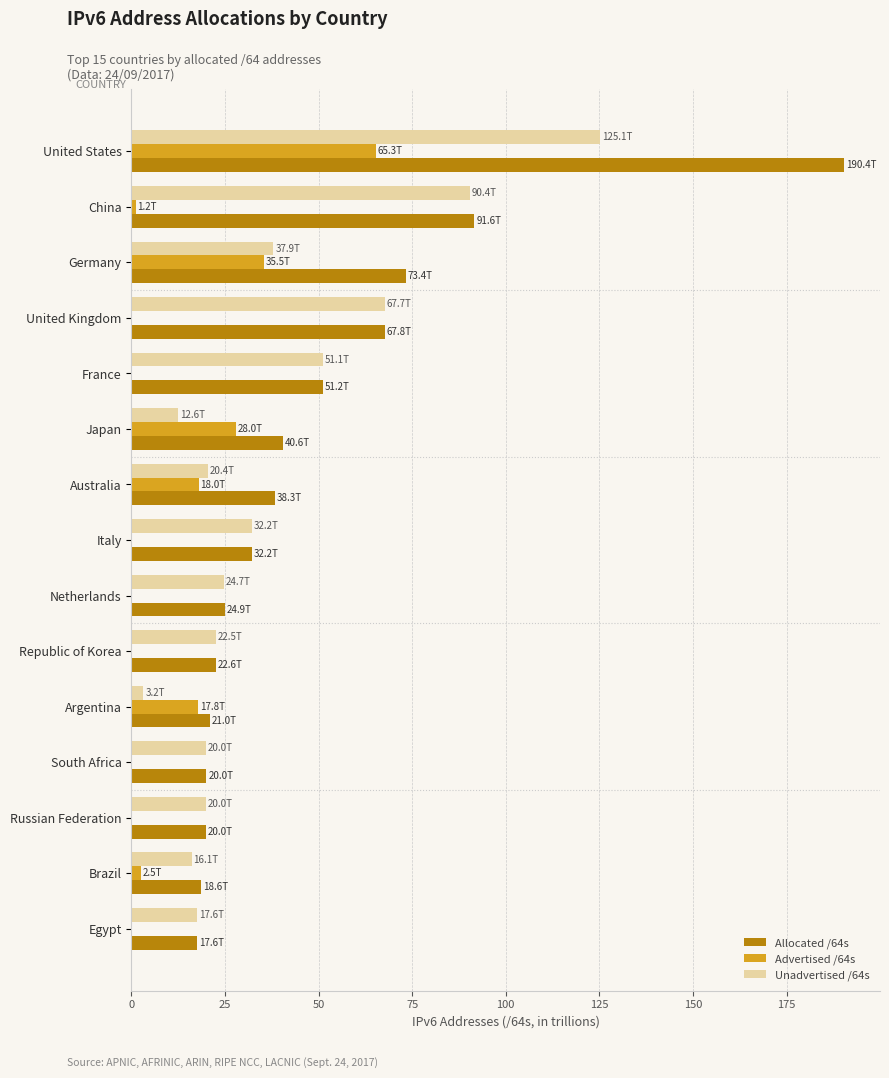

Which series has the largest total across all categories?

Allocated /64s